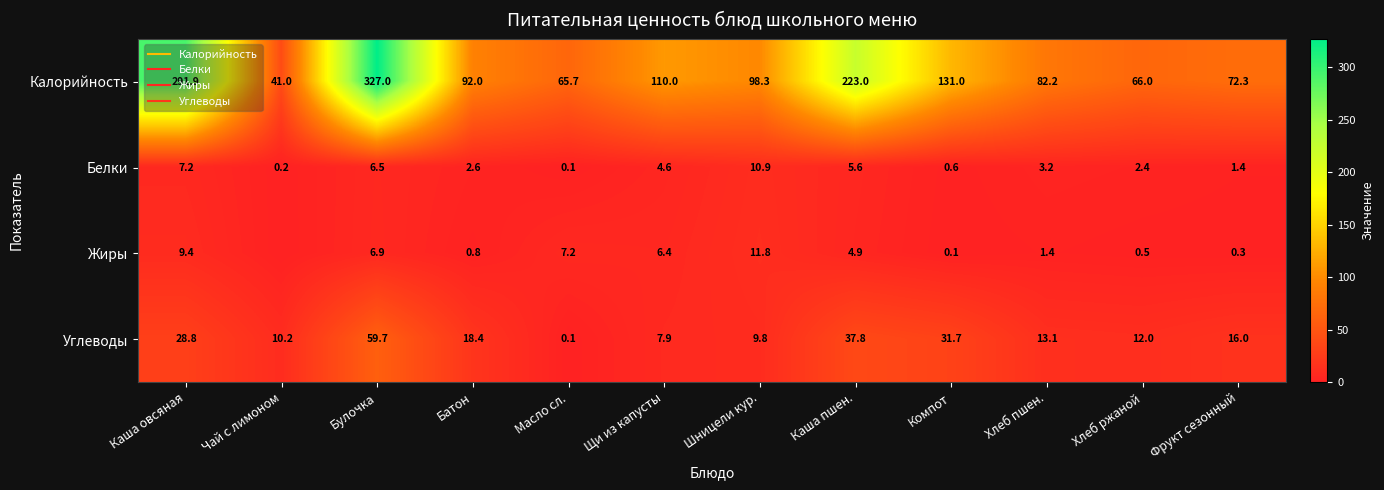

At how many categories does at least one series exceed 59?

11